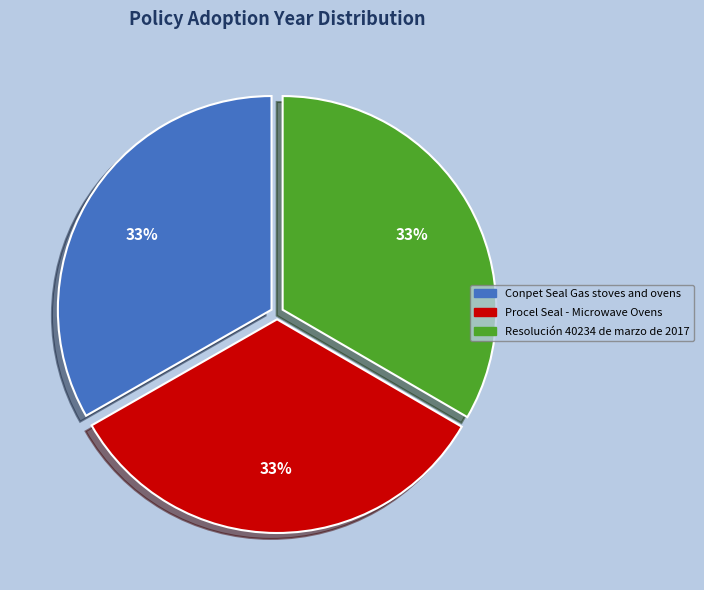

Is the sum of Conpet Seal Gas stoves and ovens and Resolución 40234 de marzo de 2017 greater than half?

Yes